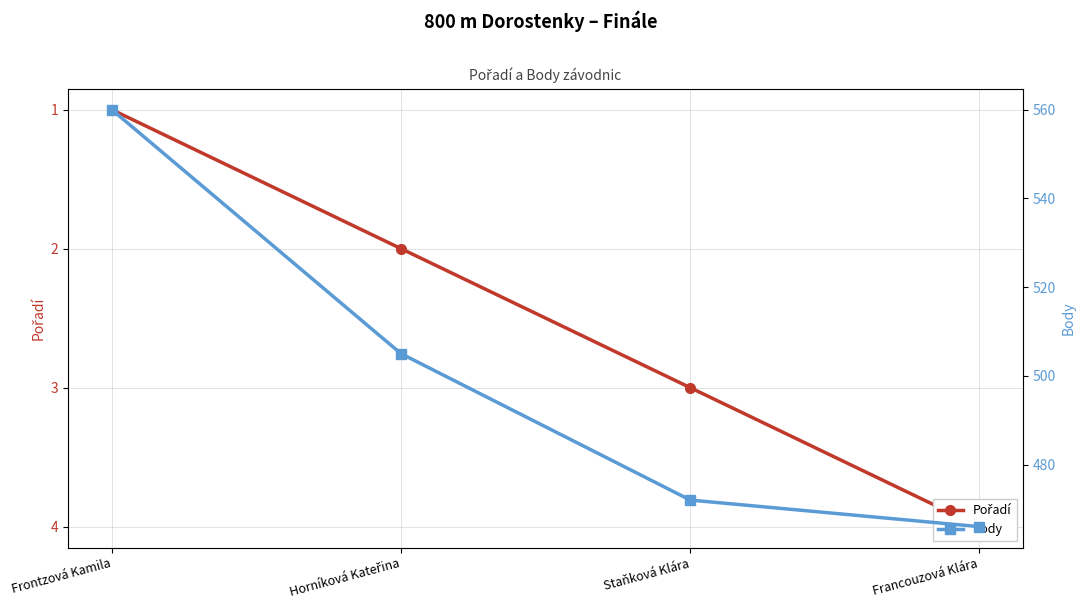

At Frontzová Kamila, list the series in order from smallest to largest.

Pořadí, Body